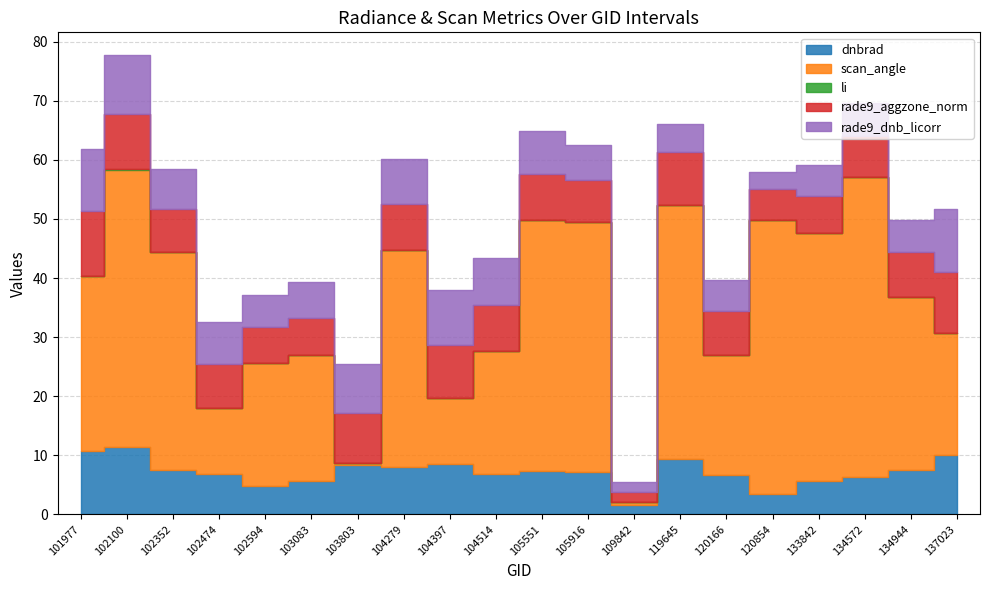

What is the average value of the rade9_dnb_licorr series?

6.7